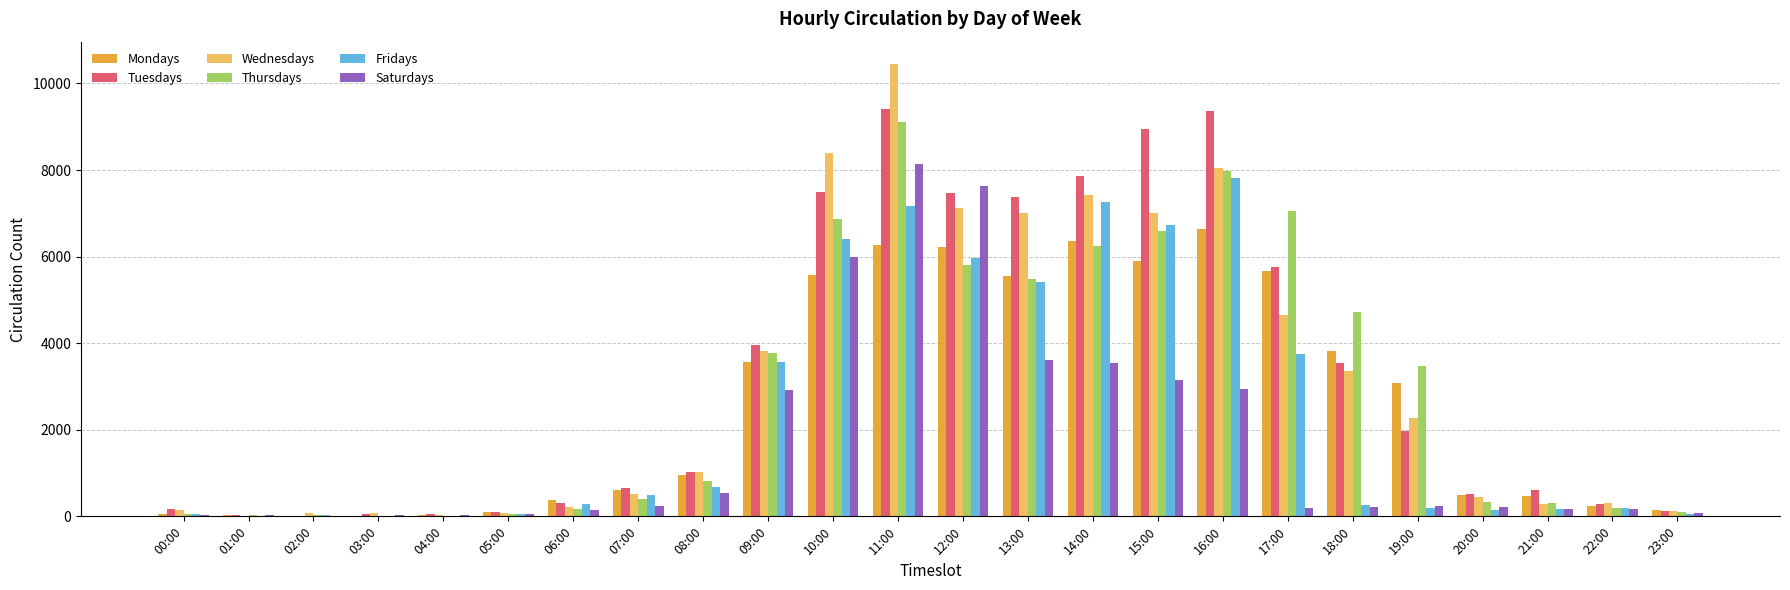

What is the average value of the Mondays series?

2589